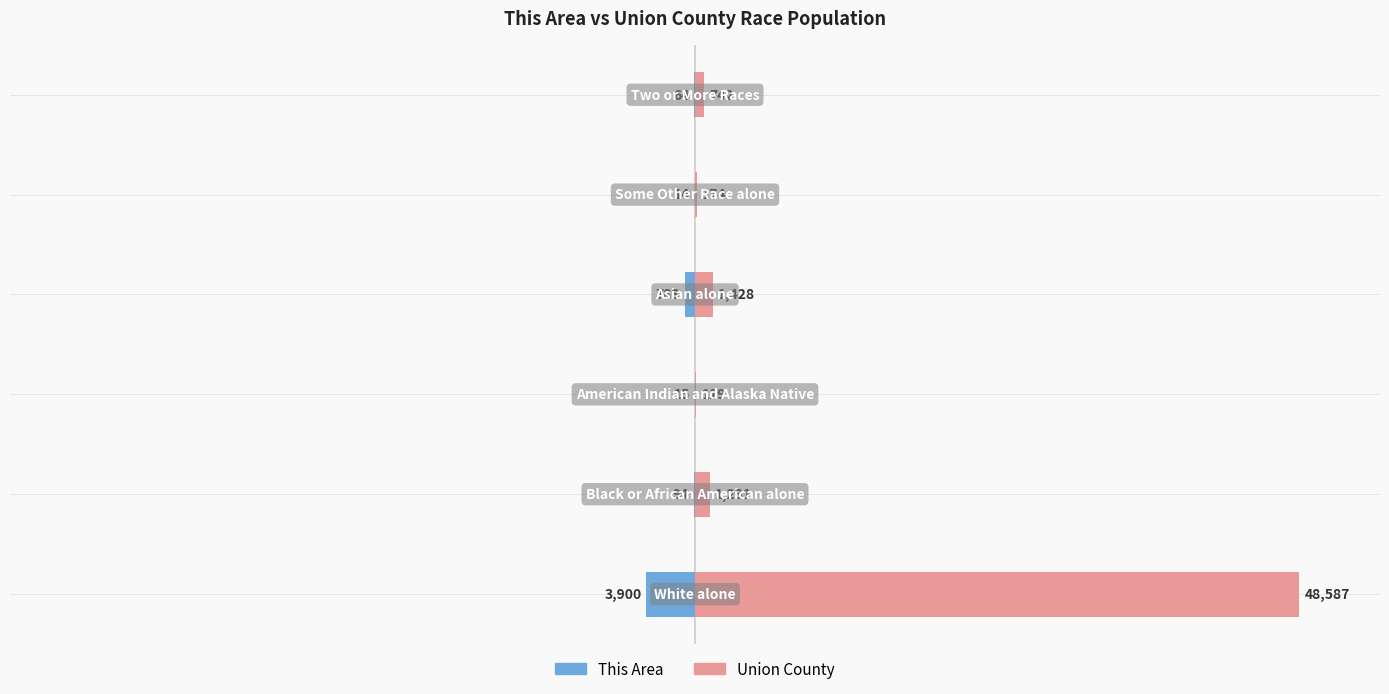

What are all the series names shown in the legend?

This Area, Union County